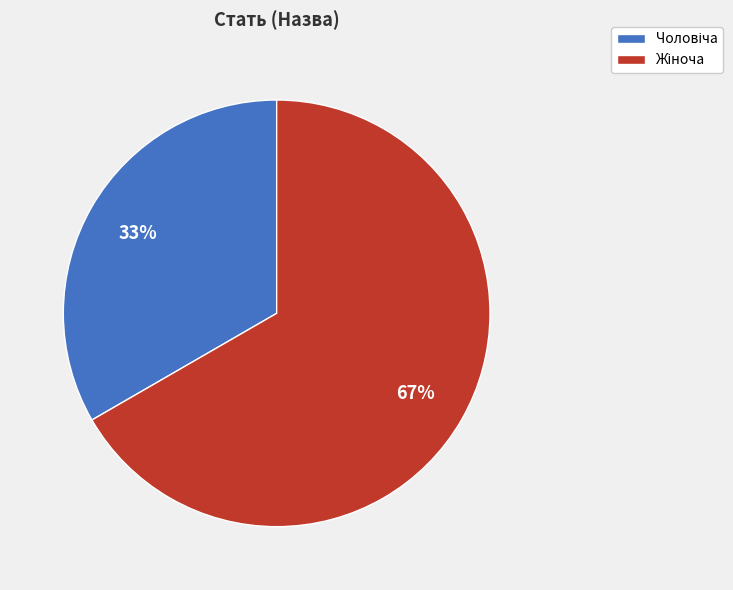

Is there a majority slice in this chart?

Yes